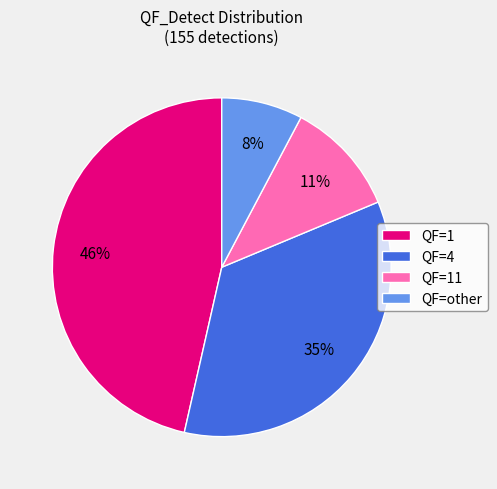

Between QF=other and QF=4, which is larger?

QF=4